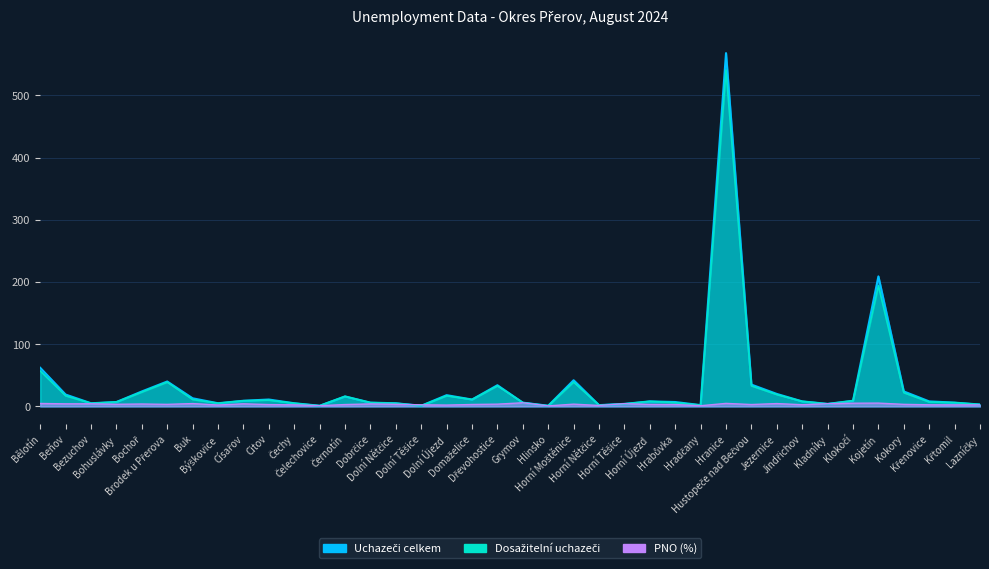

Is it true that Dosažitelní uchazeči equals 8.0 at Jindřichov?

True